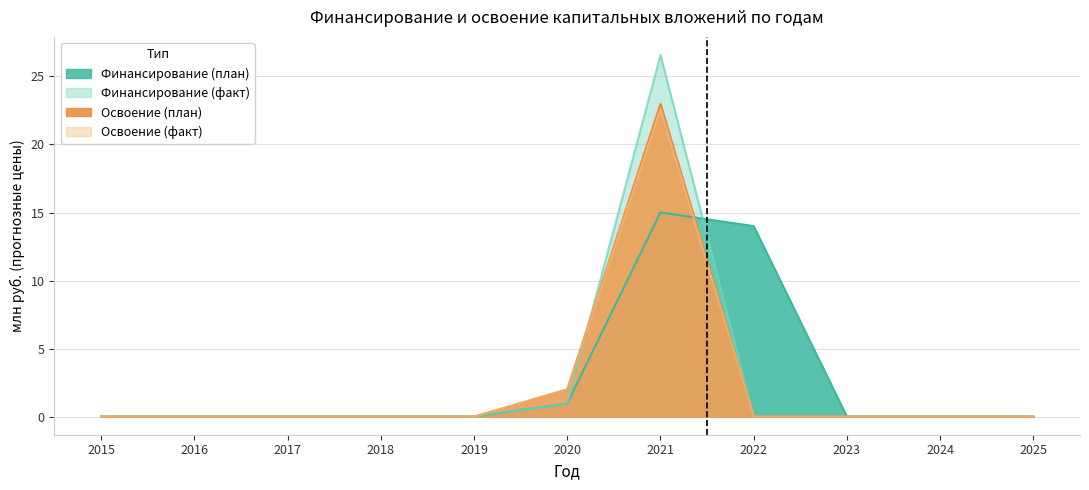

How many lines are shown in the chart?

4